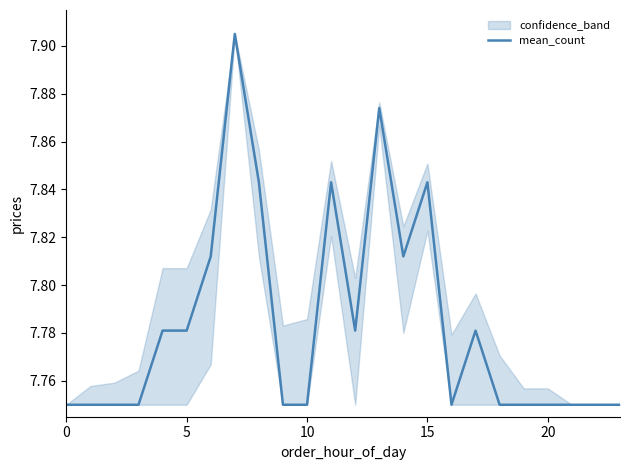

The mean_count series shows 3.2 at 5. True or false?

False